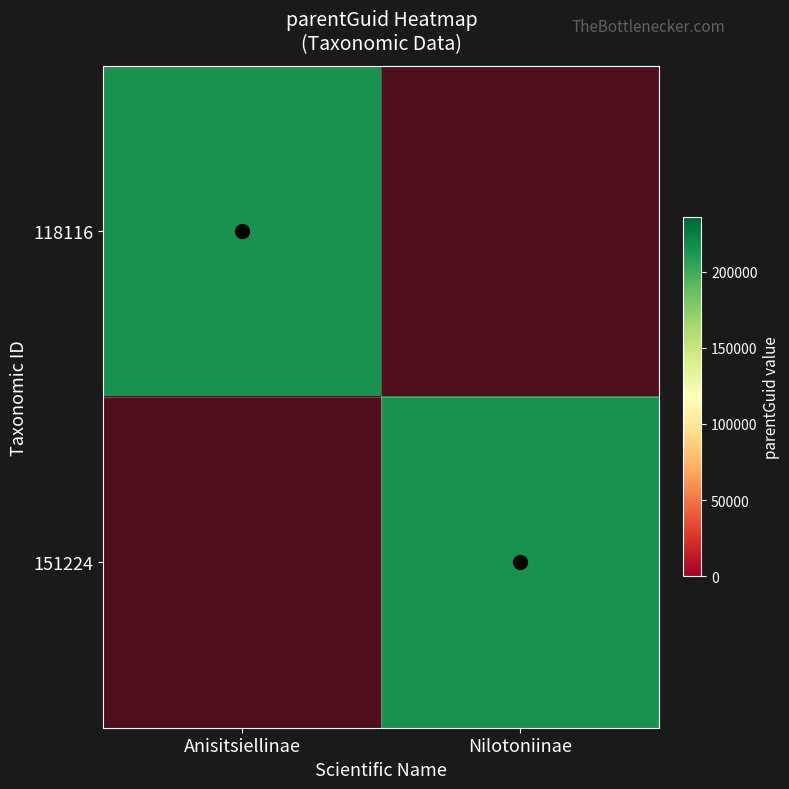

What is the total value across all series at Nilotoniinae?

214180